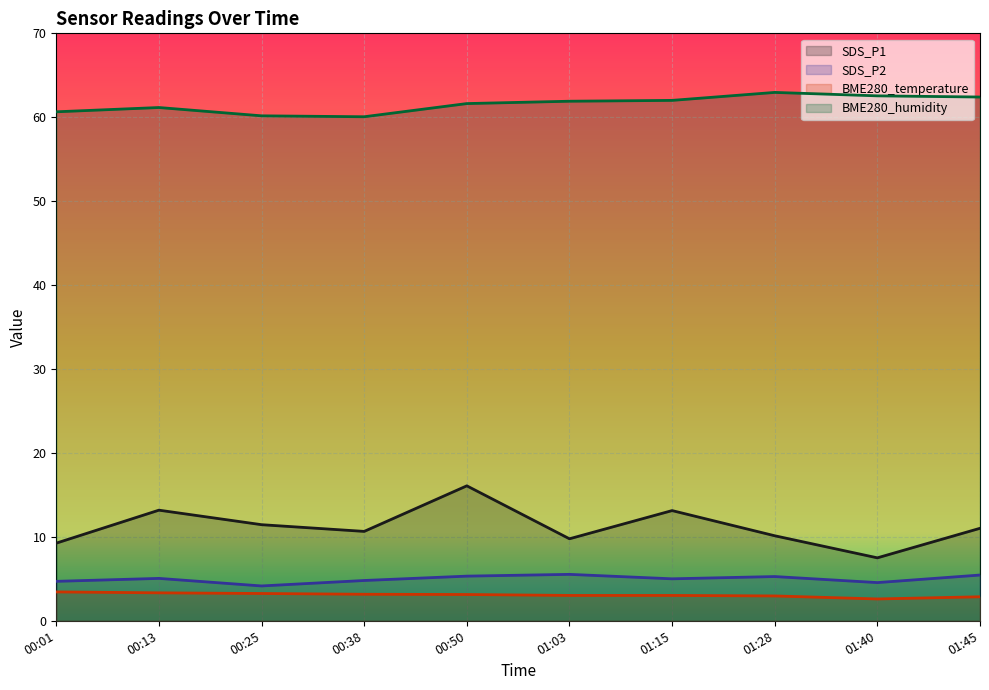

At which category is the sum across all series the highest?

00:50